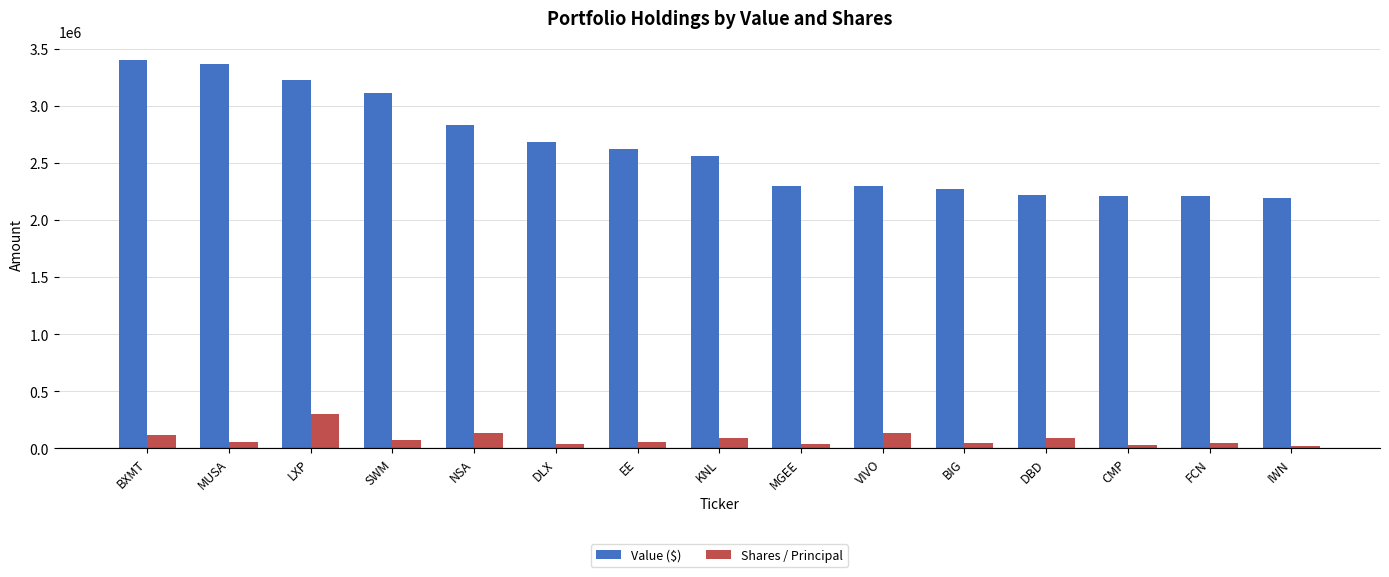

At SWM, list the series in order from largest to smallest.

Value ($), Shares / Principal